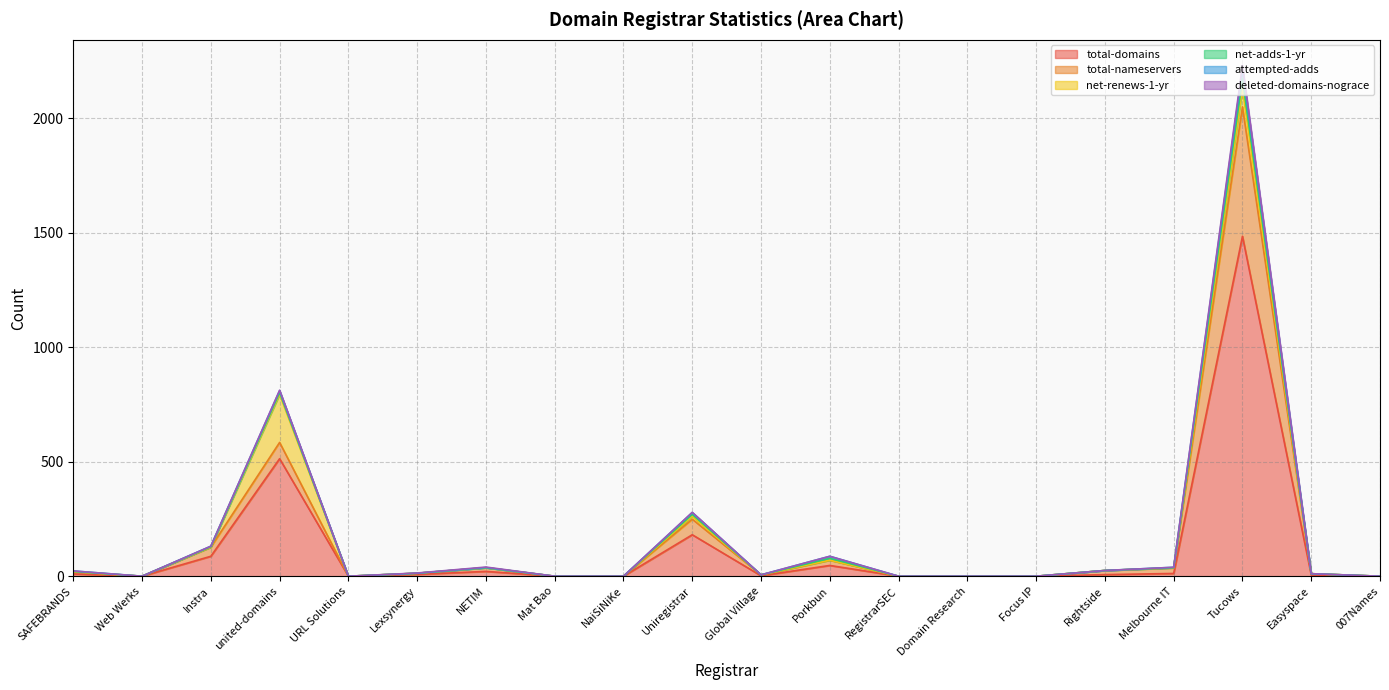

Reading left to right, extract all data points from this chart.

total-domains: 10	0	87	513	0	8	21	0	0	181	2	47	0	0	0	7	12	1484	5	0
total-nameservers: 9	0	40	71	0	5	16	0	0	68	4	23	0	0	0	18	24	565	6	0
net-renews-1-yr: 1	0	0	210	0	0	0	0	0	13	0	0	0	0	0	0	1	80	0	0
net-adds-1-yr: 1	0	2	8	0	0	0	0	0	8	0	8	0	0	0	0	0	42	0	0
attempted-adds: 2	0	2	8	0	0	1	0	0	8	0	9	0	0	0	0	2	44	0	0
deleted-domains-nograce: 0	0	0	2	0	1	2	0	0	1	0	0	0	0	0	0	0	15	0	0